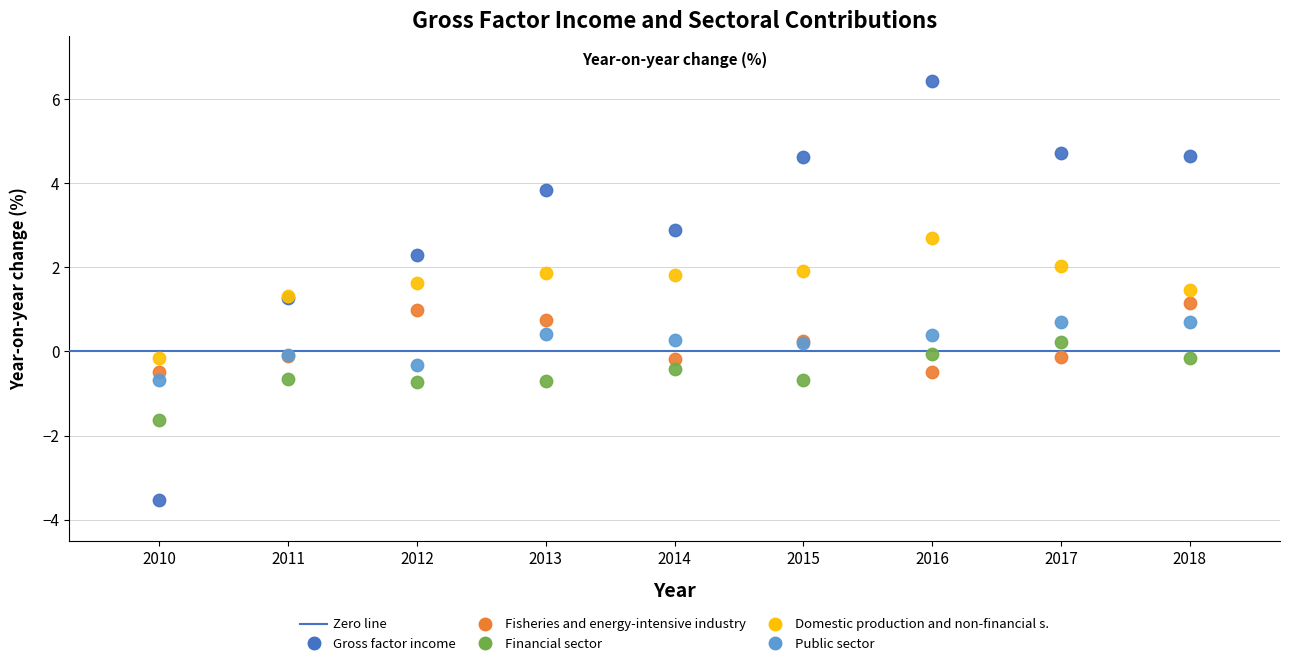

Which series has the widest spread of Y values?

Gross factor income